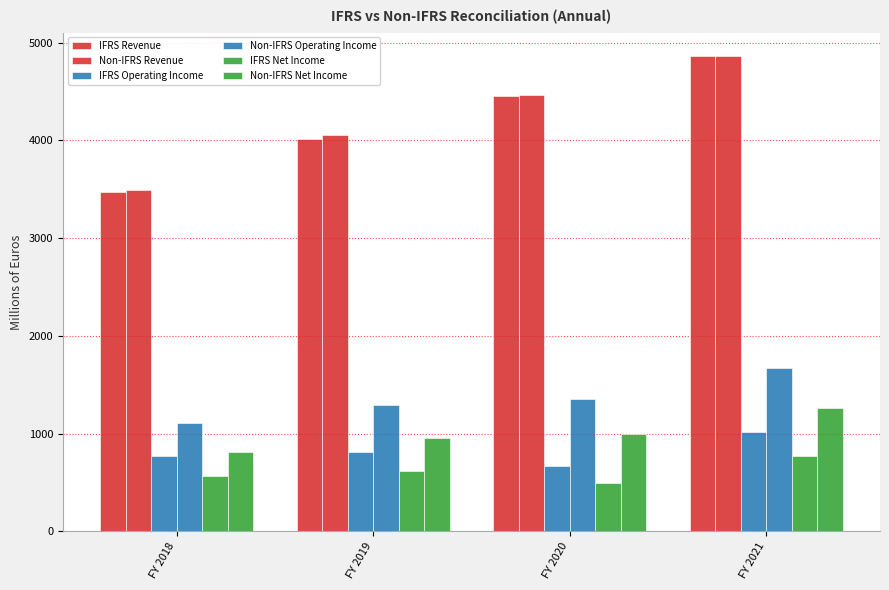

The value of Non-IFRS Operating Income at FY 2020 is 457.0. True or false?

False